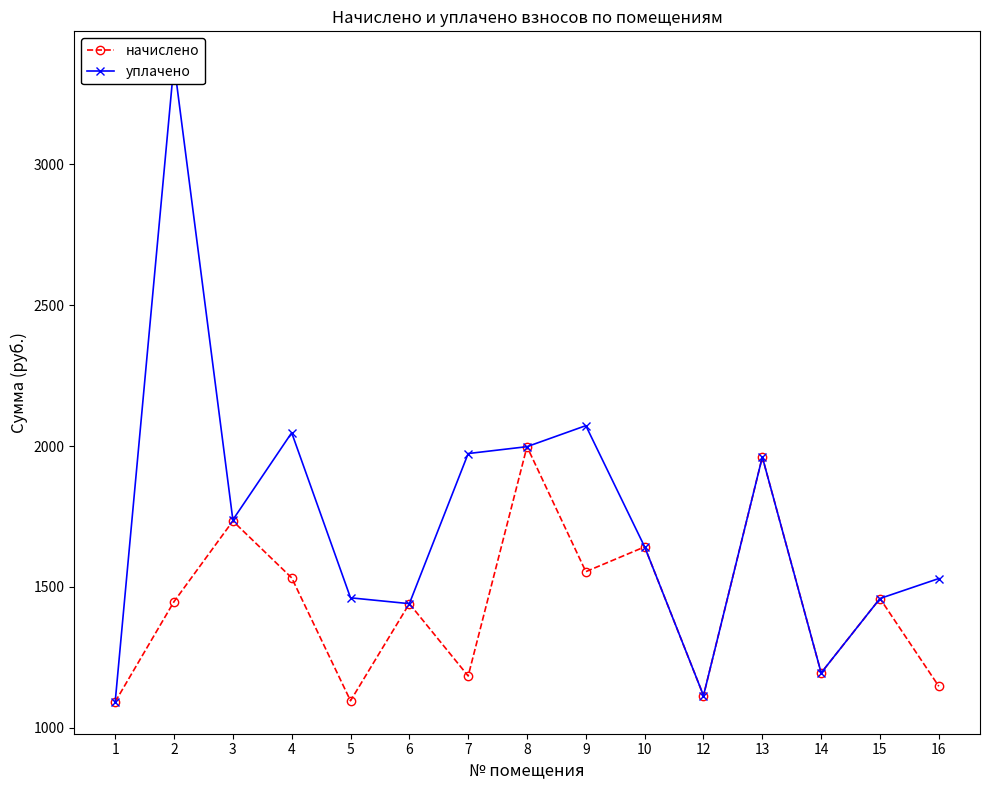

In уплачено, how many points are higher than both neighbors (excluding endpoints)?

4